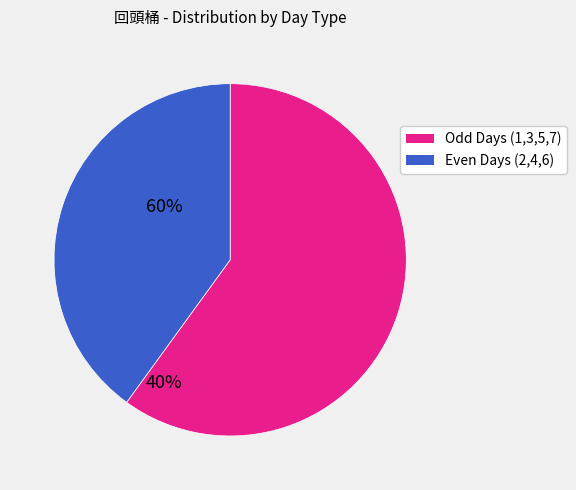

What is the ratio of the value at Even Days (2,4,6) to the value at Odd Days (1,3,5,7)?

0.7